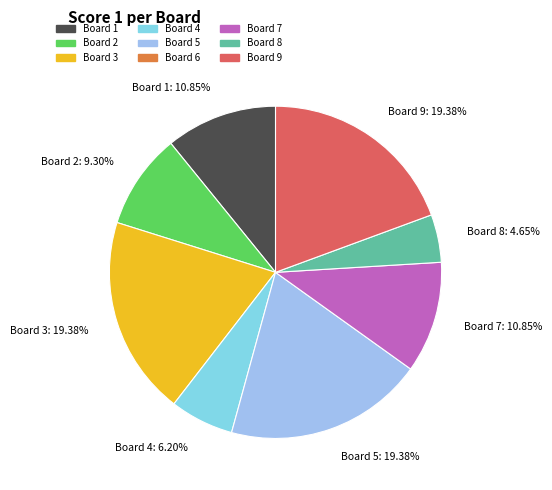

Which category has the smallest portion of the pie?

Board 8